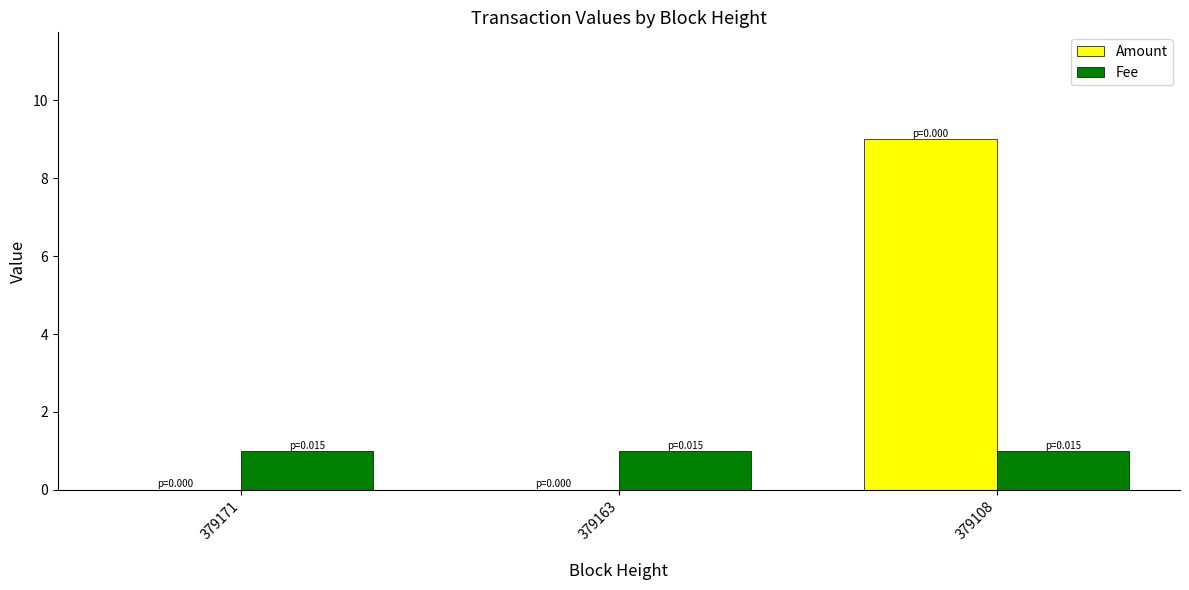

Count the Amount values in the range 0 to 9.

3